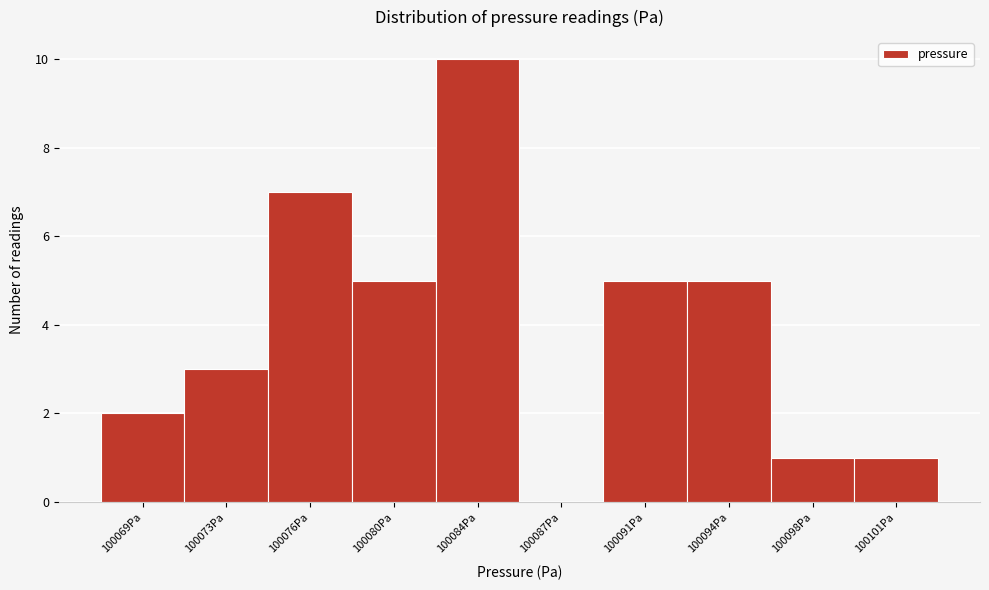

Reading right to left, list all the values displayed in this chart.

100101Pa=1	100098Pa=1	100094Pa=5	100091Pa=5	100087Pa=0	100084Pa=10	100080Pa=5	100076Pa=7	100073Pa=3	100069Pa=2